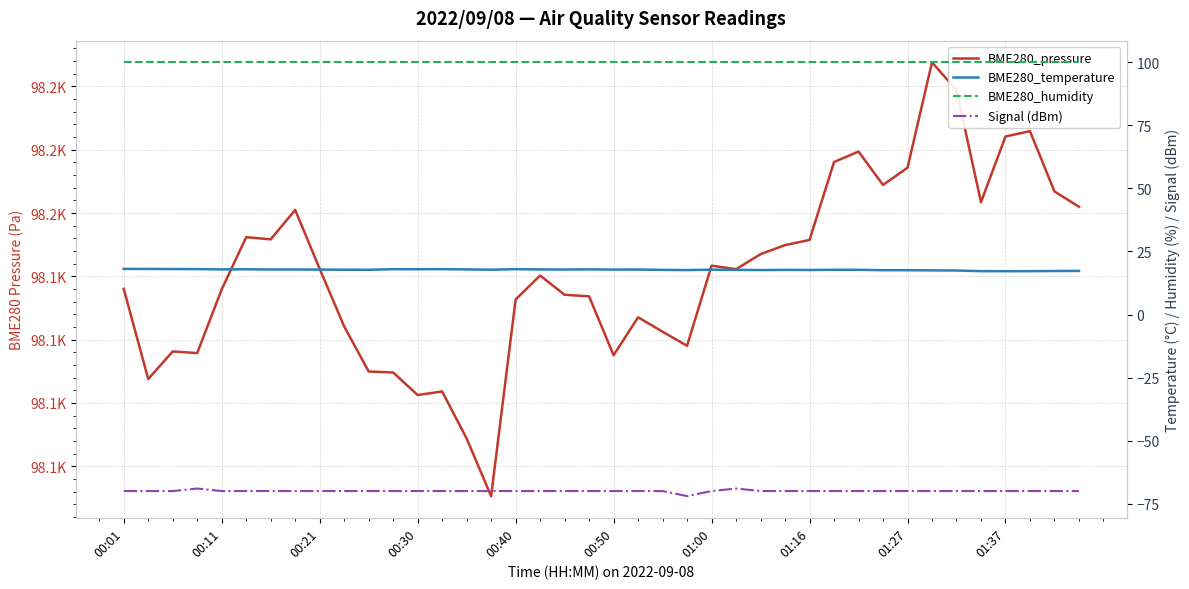

At which category does the chart reach its peak across all series?

33